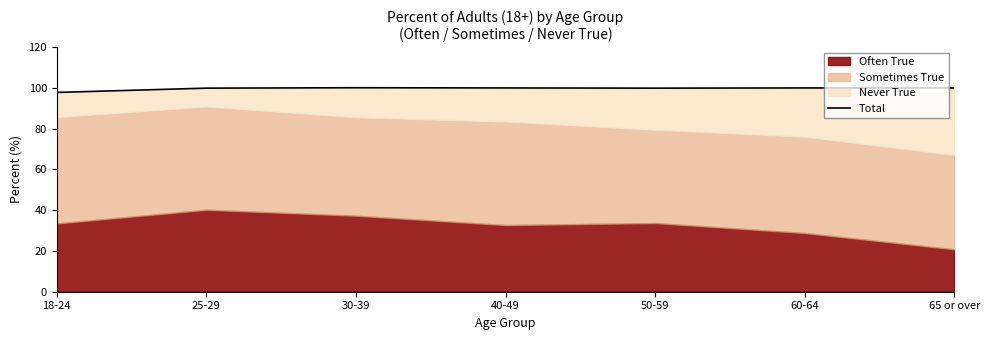

Where does the data first go above 100?

30-39